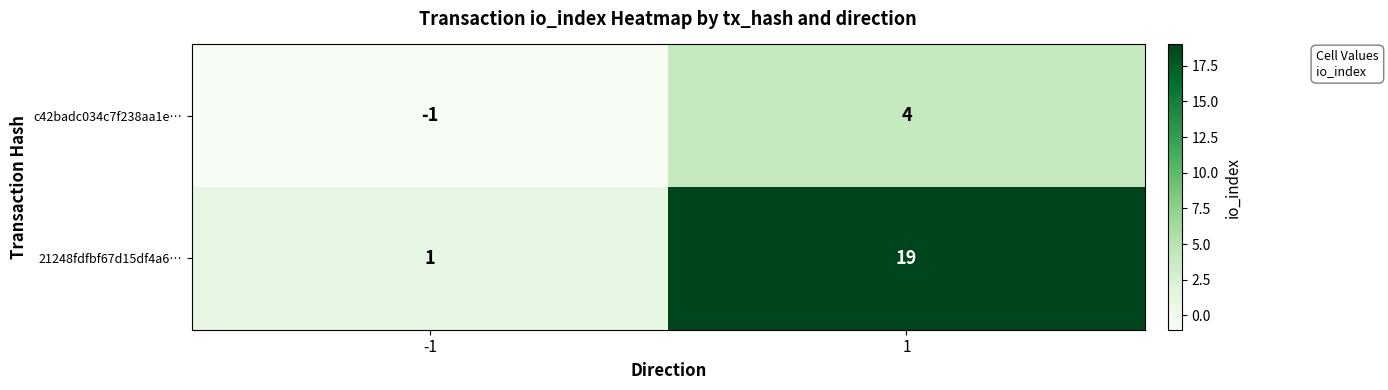

List the series in order of their overall mean, highest first.

21248fdfbf67d15df4a6…, c42badc034c7f238aa1e…